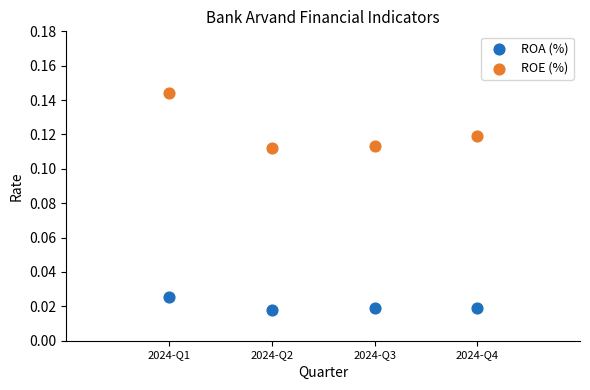

Which series has the widest spread of Y values?

ROE (%)